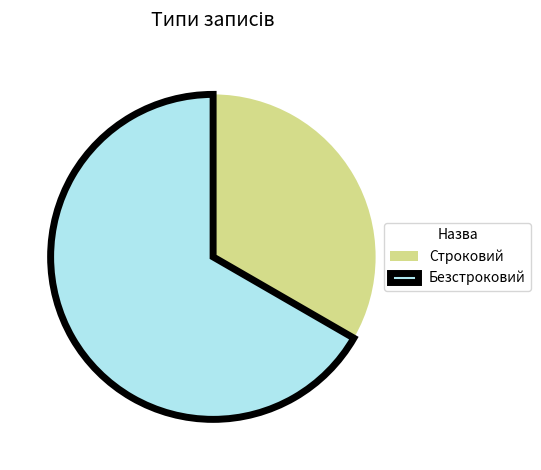

What is the majority slice?

Безстроковий